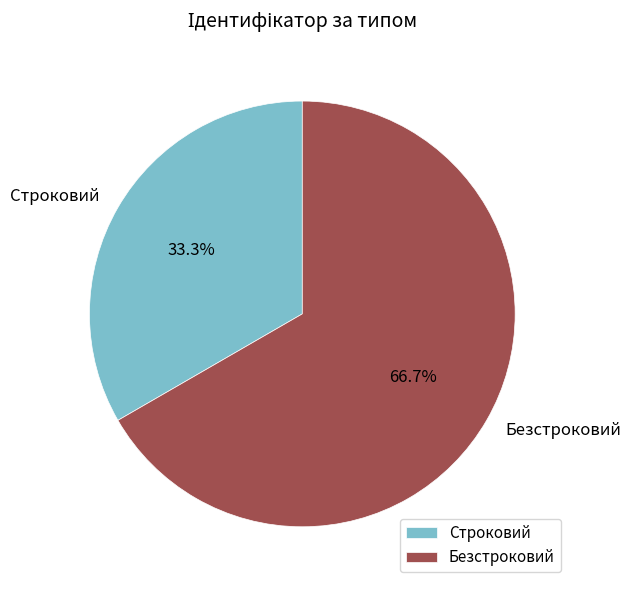

To the nearest percent, what is the combined percentage of Строковий and Безстроковий?

100%